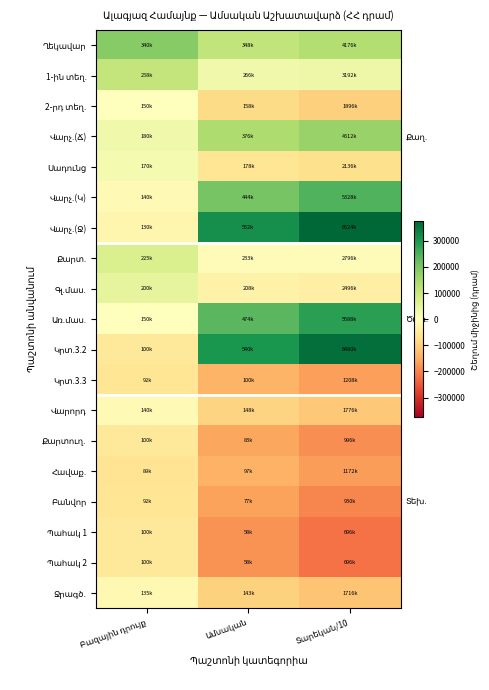

Which label corresponds to the largest value in the chart?

Տարեկան/10